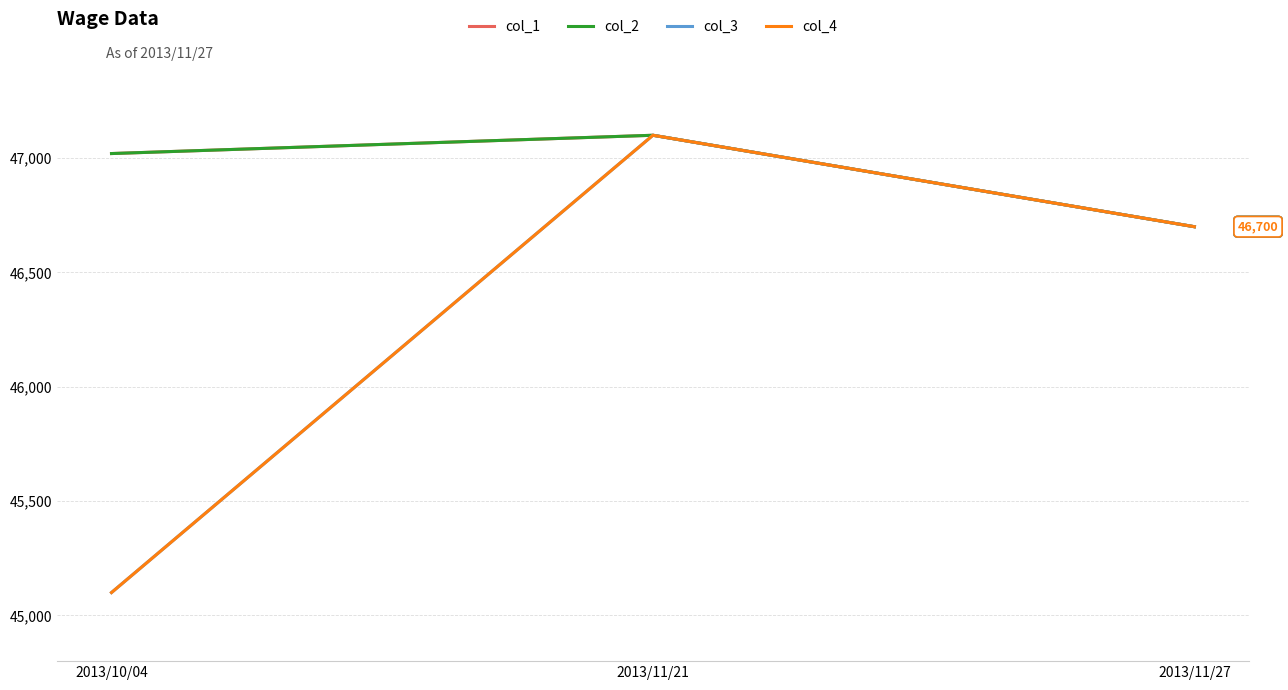

Reading right to left, extract all data points from this chart.

col_1: 2013/11/27=46700	2013/11/21=47100	2013/10/04=47020
col_2: 2013/11/27=46700	2013/11/21=47100	2013/10/04=47020
col_3: 2013/11/27=46700	2013/11/21=47100	2013/10/04=45100
col_4: 2013/11/27=46700	2013/11/21=47100	2013/10/04=45100